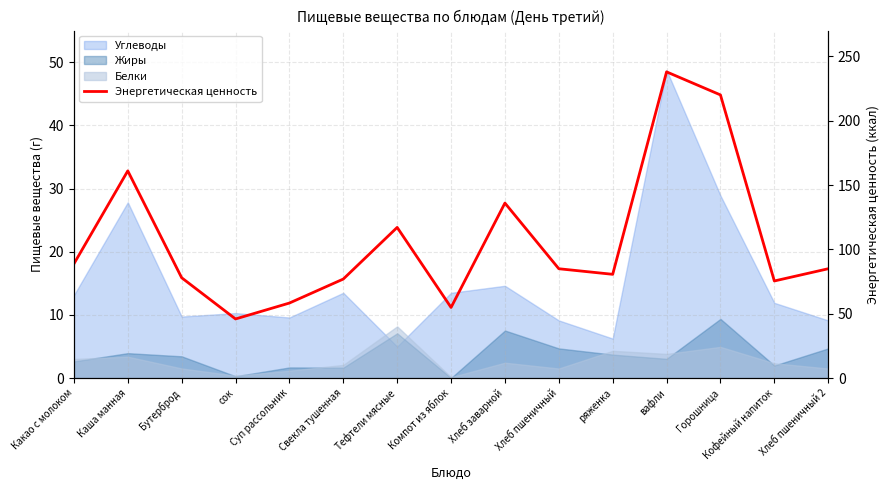

The chart shows a value of 96.7 at Горошница. True or false?

False